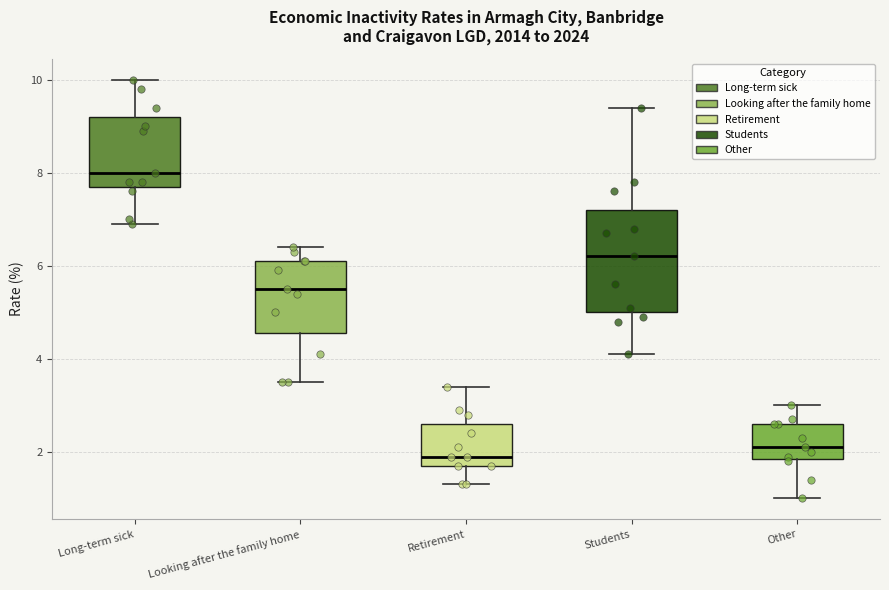

Reading left to right, transcribe this box plot: for each box, give where its median line is, the range the box spans, and where its two whiskers end, as read against the y-axis. The values are not printed on the chart, so give them approximately, as read against the axis.

Long-term sick: median 8.0, box 7.8 to 9.2, whiskers 7.0 to 10.0
Looking after the family home: median 5.6, box 4.6 to 6.2, whiskers 3.6 to 6.4
Retirement: median 2.0, box 1.8 to 2.6, whiskers 1.4 to 3.4
Students: median 6.2, box 5.0 to 7.2, whiskers 4.2 to 9.4
Other: median 2.2, box 1.8 to 2.6, whiskers 1.0 to 3.0